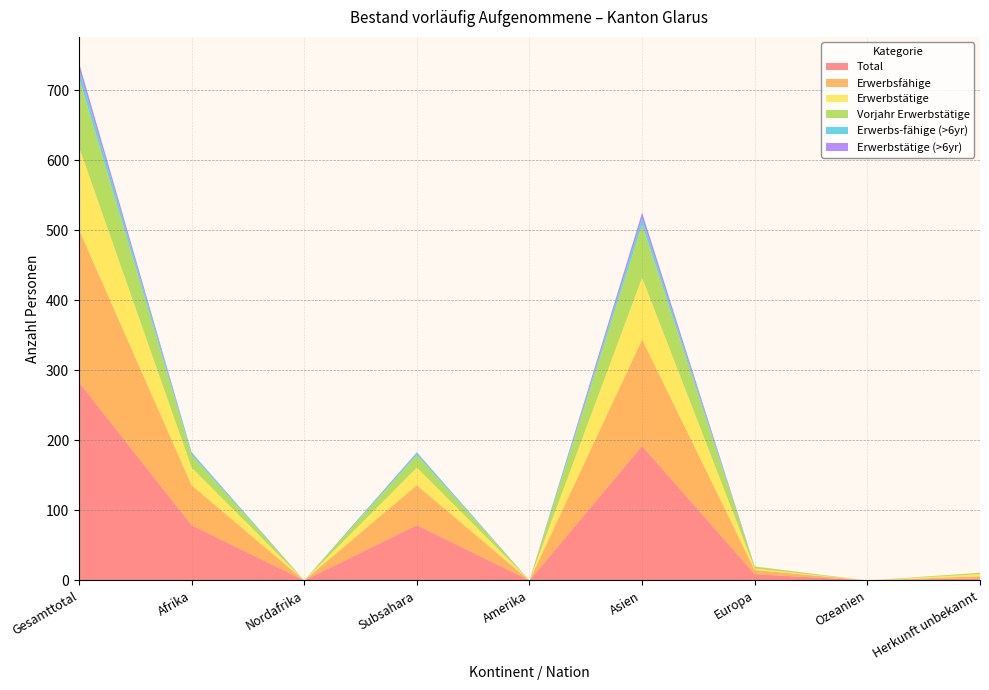

Reading left to right, list all the values displayed in this chart.

Total: 283	79	0	79	0	192	9	0	3
Erwerbsfähige: 218	57	0	57	0	152	6	0	3
Erwerbstätige: 118	25	0	25	0	88	2	0	3
Vorjahr Erwerbstätige: 99	18	0	18	0	76	3	0	2
Erwerbs-fähige (>6yr): 12	3	0	3	0	9	0	0	0
Erwerbstätige (>6yr): 9	1	0	1	0	8	0	0	0